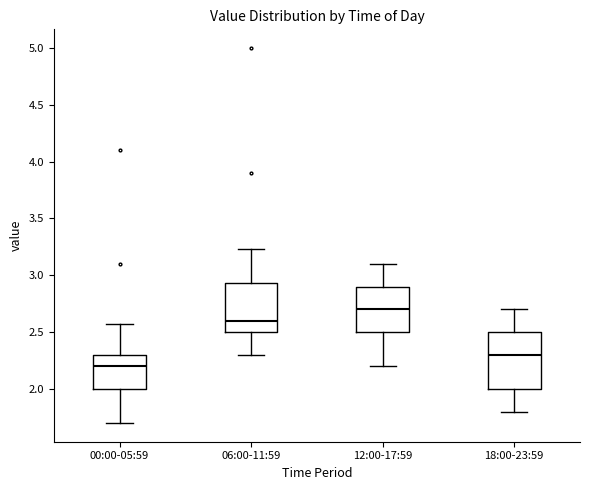

Which box has the highest median line?

12:00-17:59